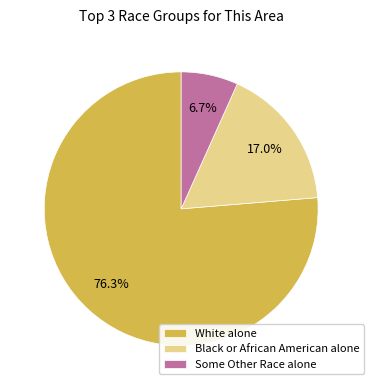

Do Black or African American alone and Some Other Race alone together represent more than half of the pie?

No